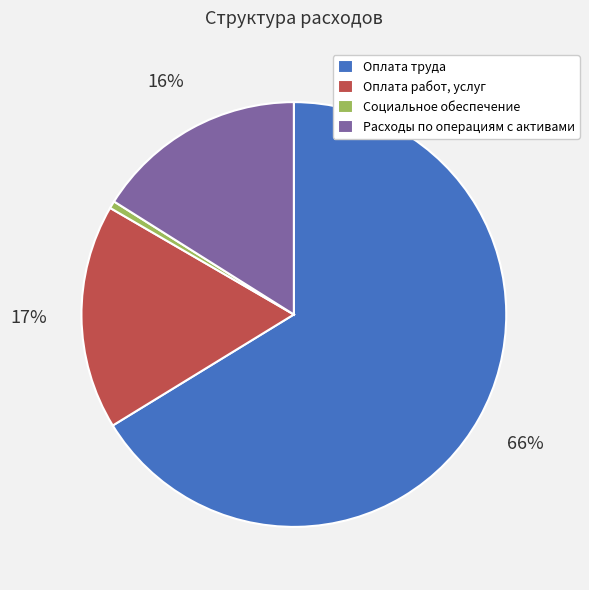

To the nearest percent, what percentage of the pie is Расходы по операциям с активами?

16%